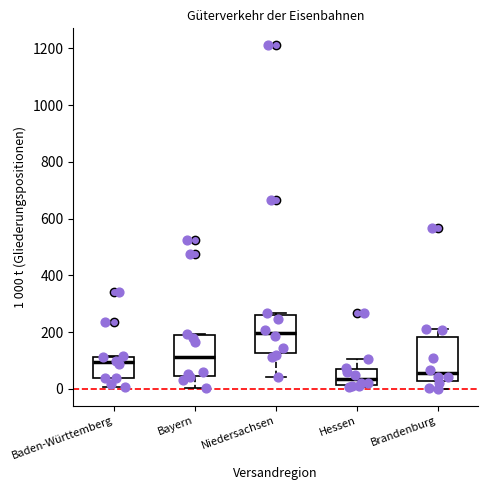

Reading left to right, transcribe this box plot: for each box, give where its median line is, the range the box spans, and where its two whiskers end, as read against the y-axis. The values are not printed on the chart, so give them approximately, as read against the axis.

Baden-Württemberg: median 100, box 40 to 120, whiskers 0 to 120
Bayern: median 120, box 40 to 180, whiskers 0 to 200
Niedersachsen: median 200, box 120 to 260, whiskers 40 to 260
Hessen: median 40, box 20 to 60, whiskers 0 to 100
Brandenburg: median 60, box 20 to 180, whiskers 0 to 200